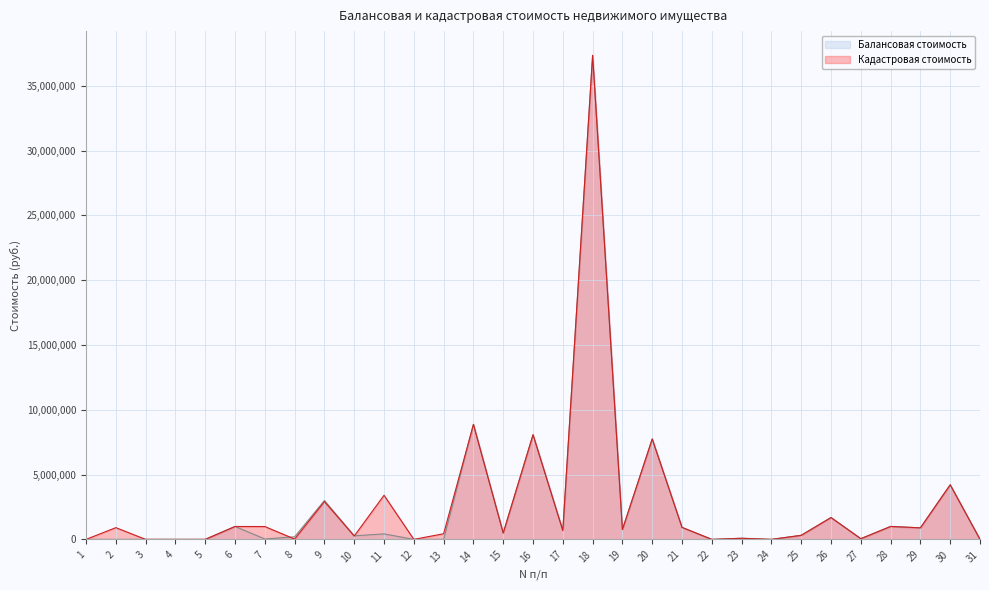

How many distinct data groups are displayed?

2